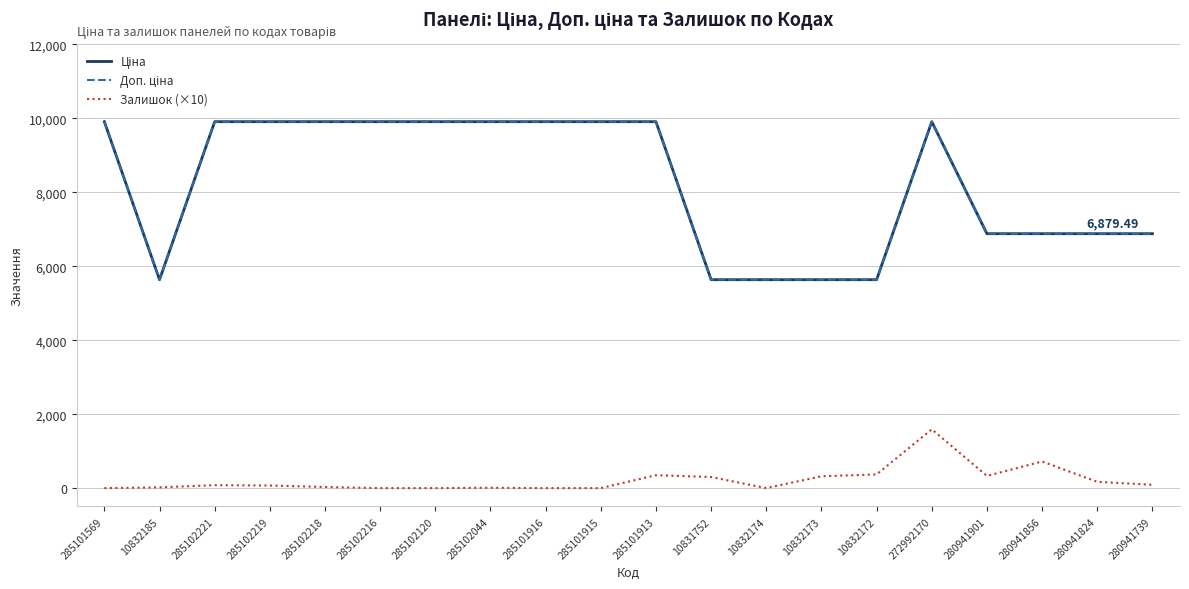

What is the value of the Залишок (×10) point at the 12th from the left?

300.0